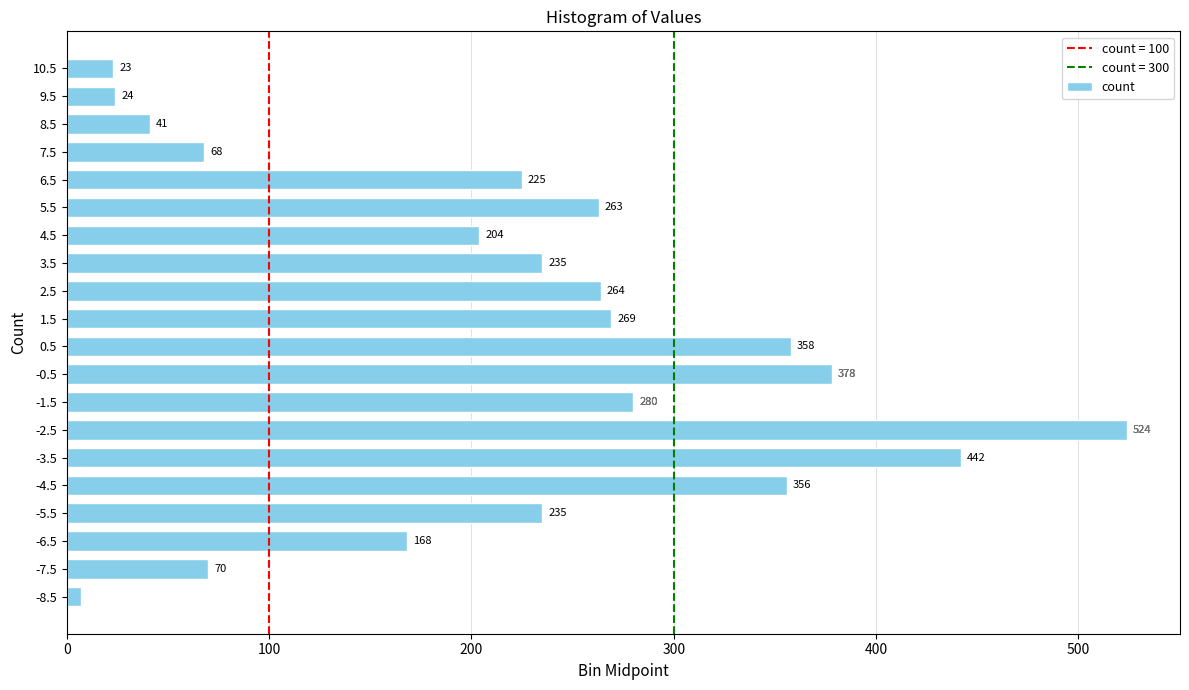

The chart shows a value of 358 at 0.5. True or false?

True